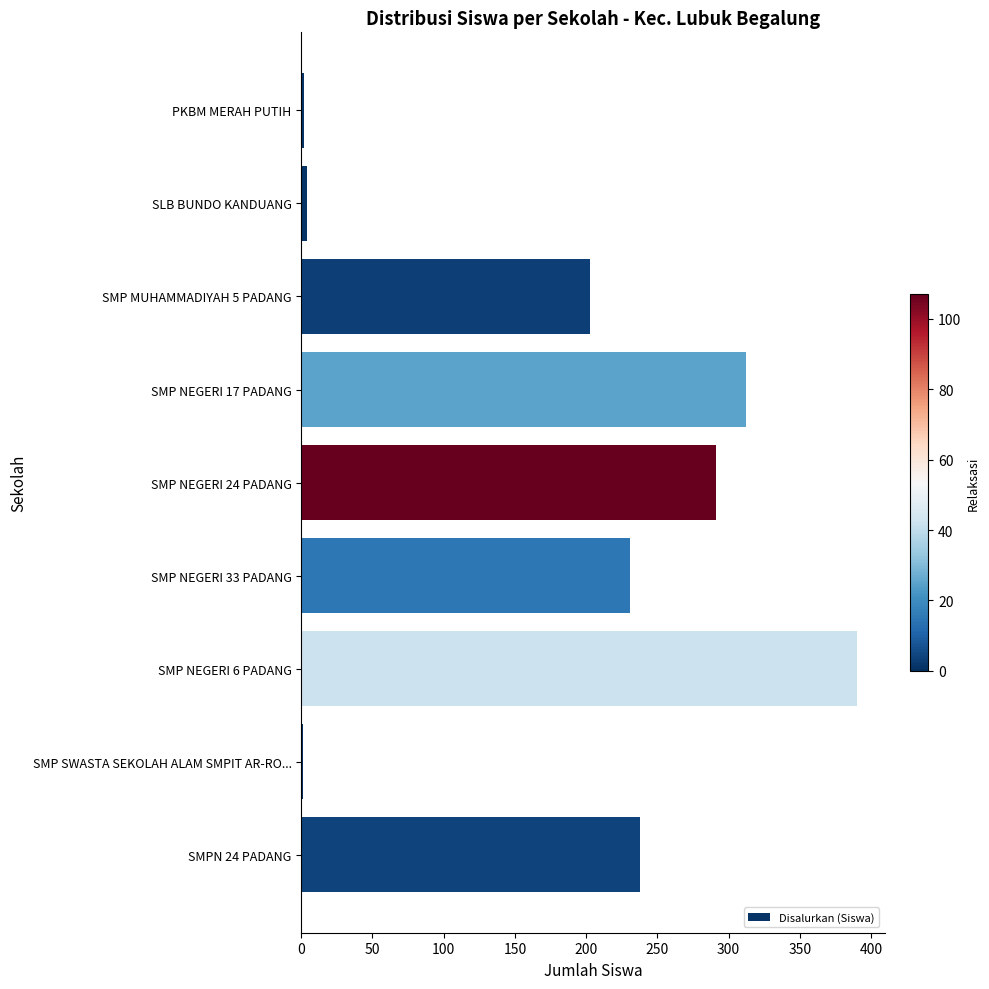

What is the sum of the values at SMP NEGERI 33 PADANG and SMPN 24 PADANG?

469